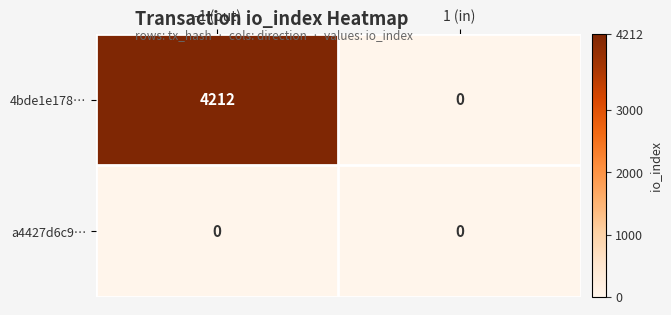

Between -1 (out) and 1 (in), which series saw the biggest shift?

4bde1e178…